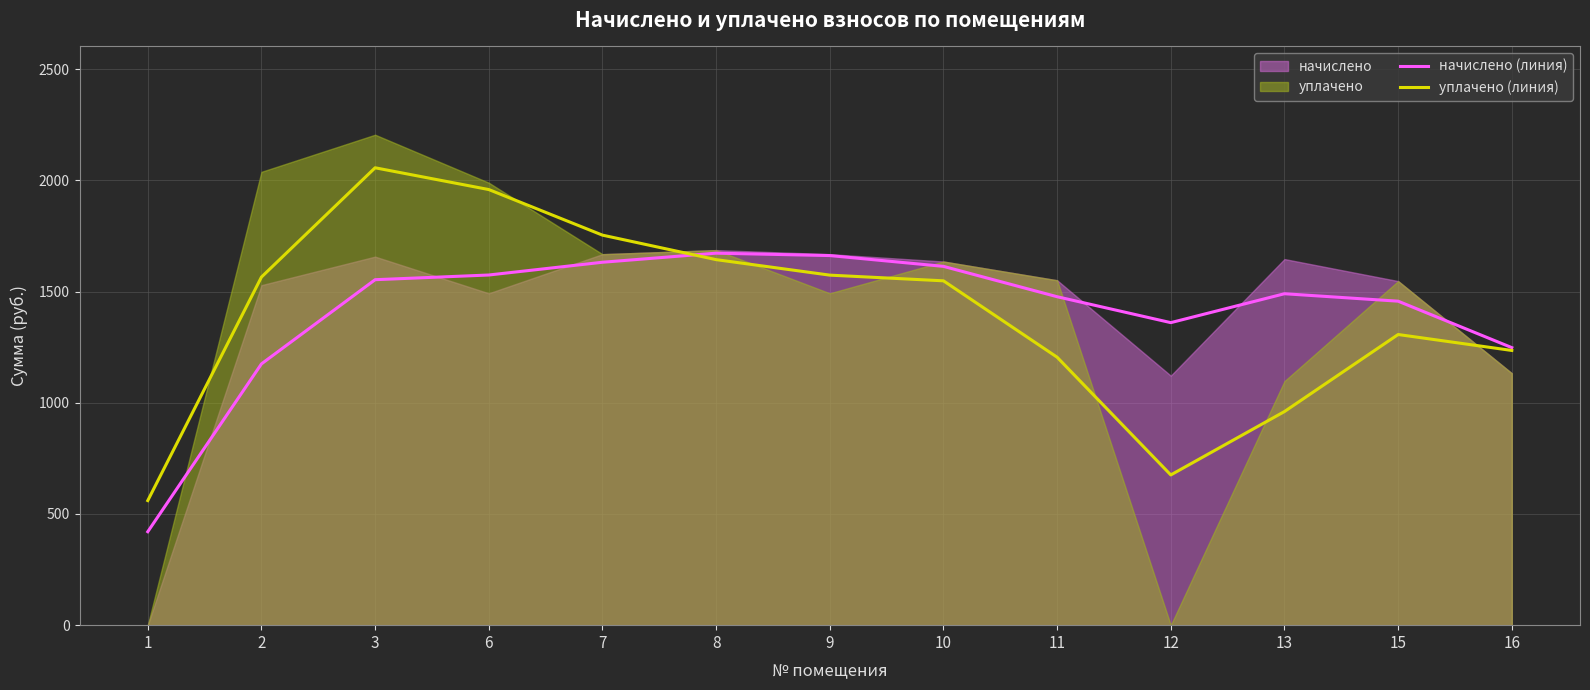

What is the sum of the уплачено (линия) values at 12 and 16?

1910.6